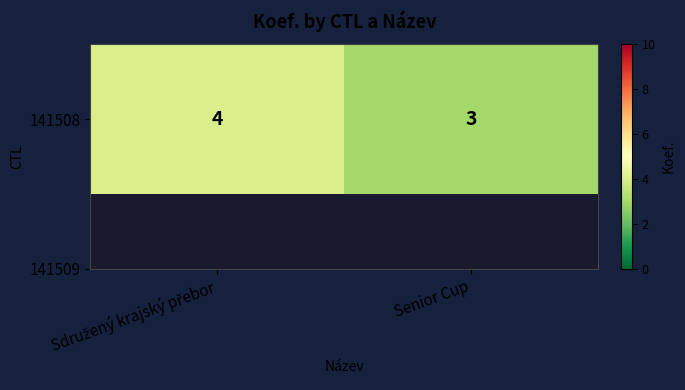

Reading left to right, extract all data points from this chart.

4	3